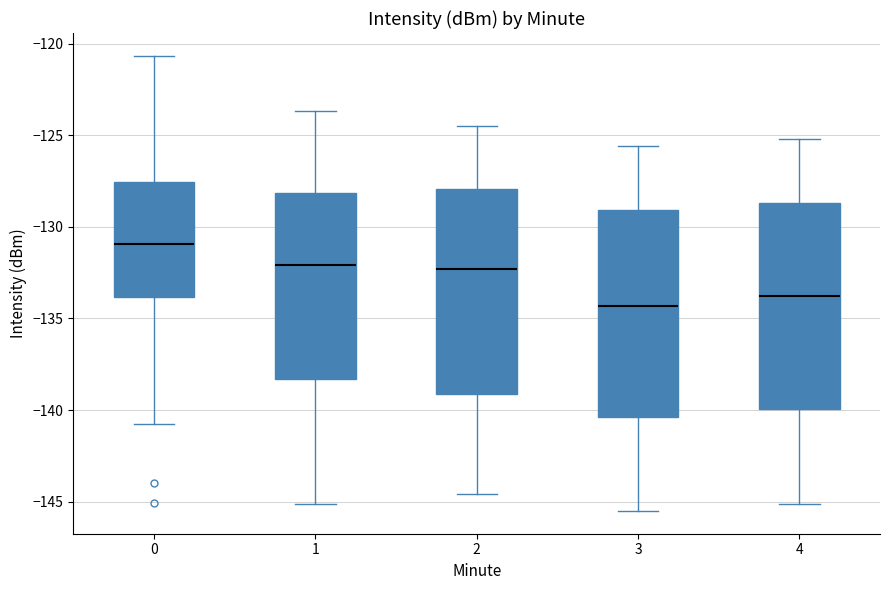

Where is the upper edge of the box at x = 4 on the y-axis? The values are not printed on the chart, so give them approximately, as read against the axis.

-128.5